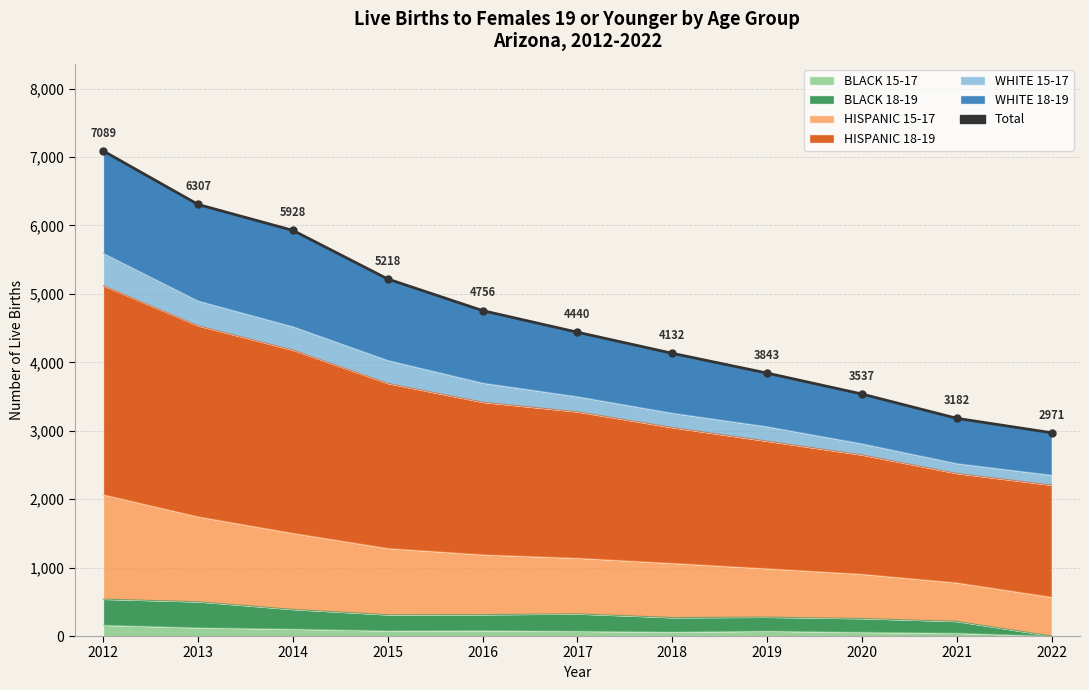

Which label corresponds to the smallest value in the chart?

2022